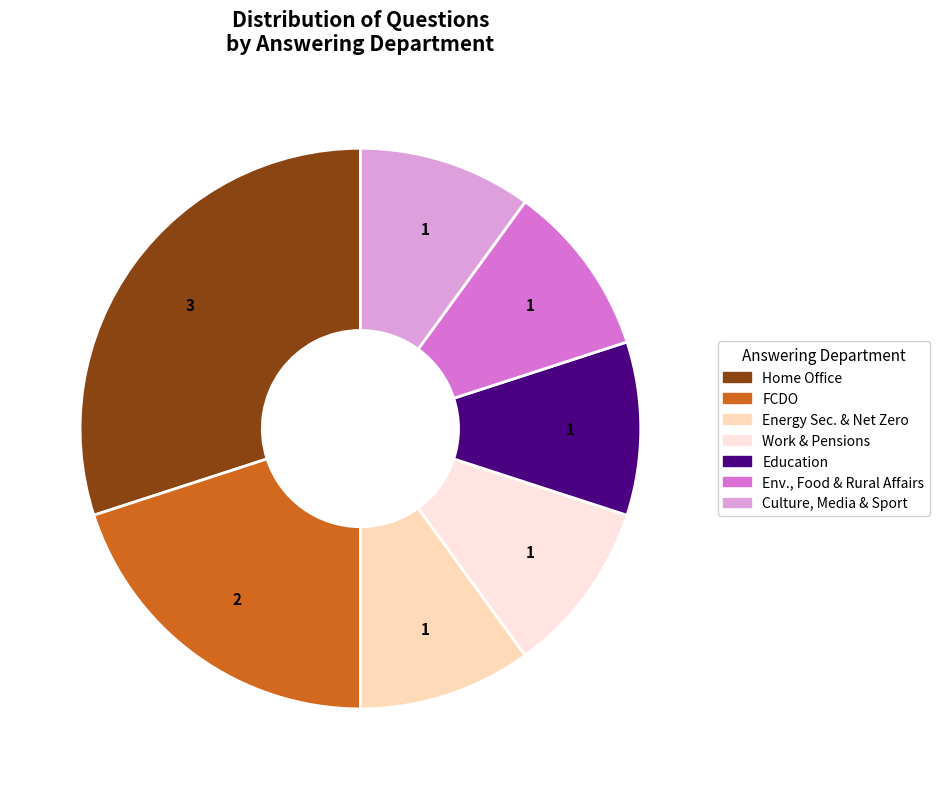

Does Education account for over 50% of the chart?

No